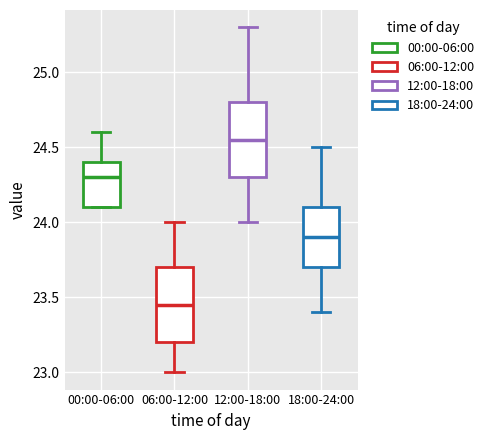

Reading left to right, read every box against the y-axis: the position of its median line, the range the box covers, and the ends of its whiskers. The values are not printed on the chart, so give them approximately, as read against the axis.

00:00-06:00: median 24.30, box 24.10 to 24.40, whiskers 24.10 to 24.60
06:00-12:00: median 23.45, box 23.20 to 23.70, whiskers 23.00 to 24.00
12:00-18:00: median 24.55, box 24.30 to 24.80, whiskers 24.00 to 25.30
18:00-24:00: median 23.90, box 23.70 to 24.10, whiskers 23.40 to 24.50